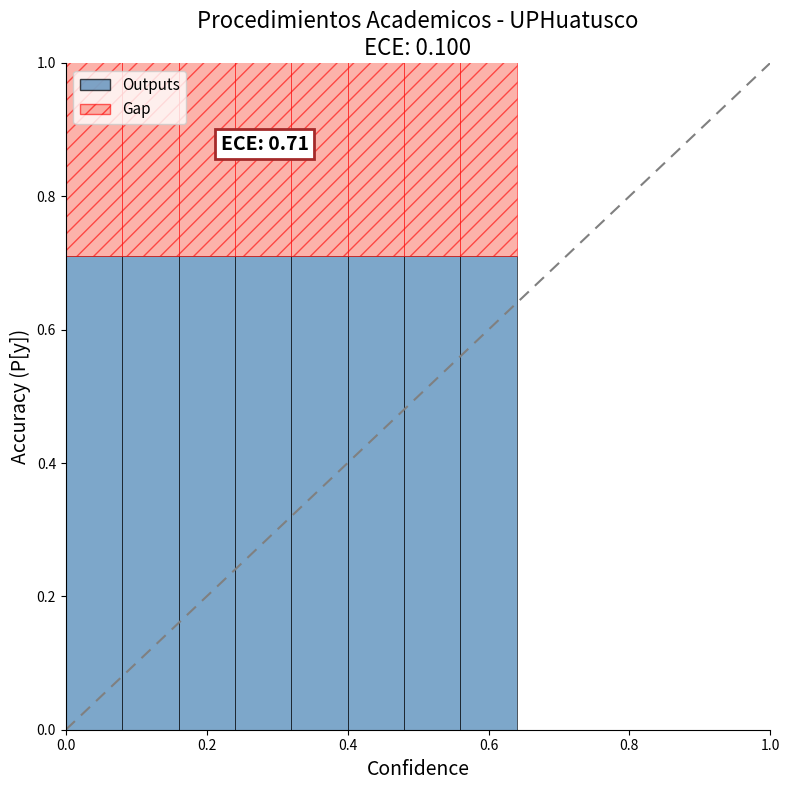

What is the sum of all Outputs values?

5.7